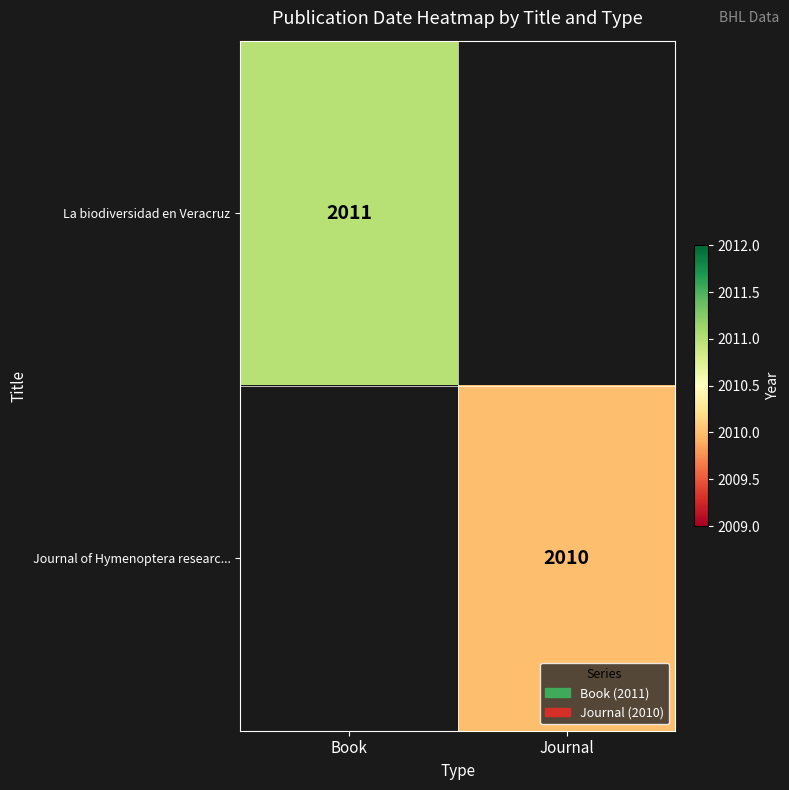

Is the value of Journal of Hymenoptera researc... at Journal greater than the value of La biodiversidad en Veracruz at Book?

No